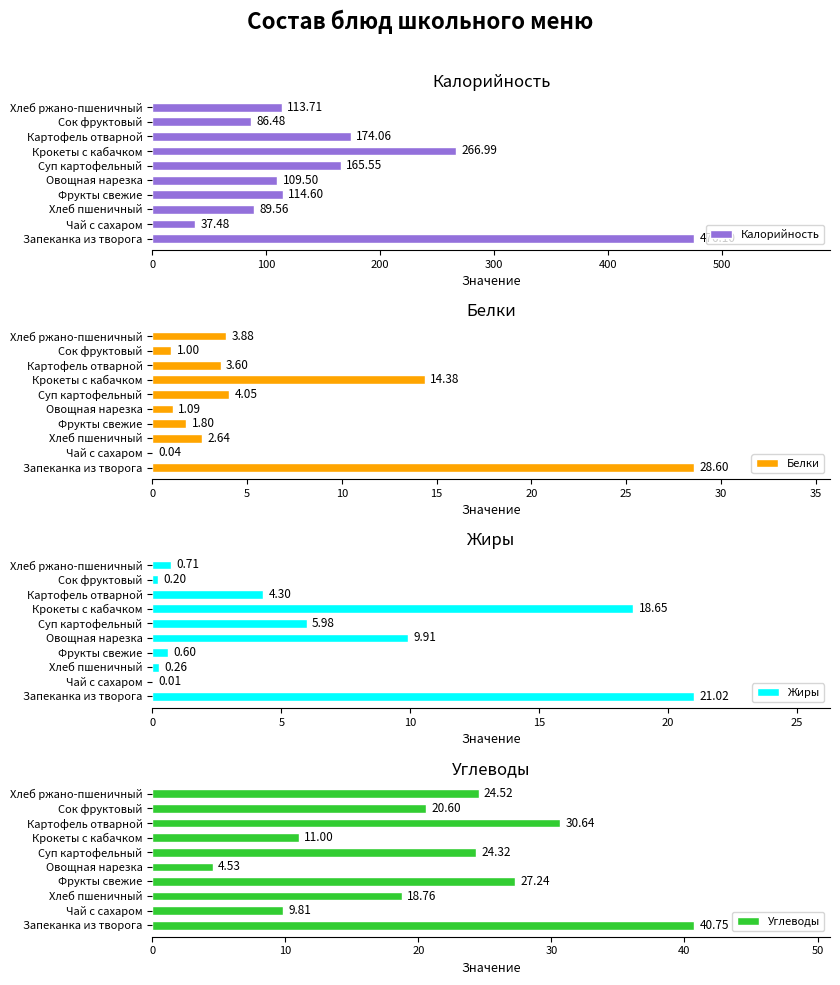

Where is Калорийность nearest to the value 256?

Крокеты с кабачком